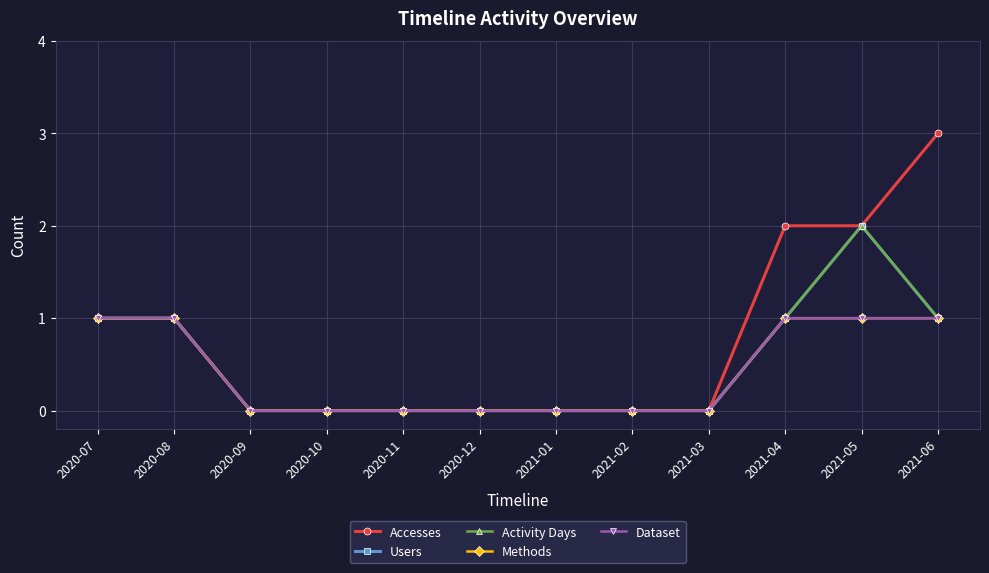

Is this an area chart (filled region under the line)?

No